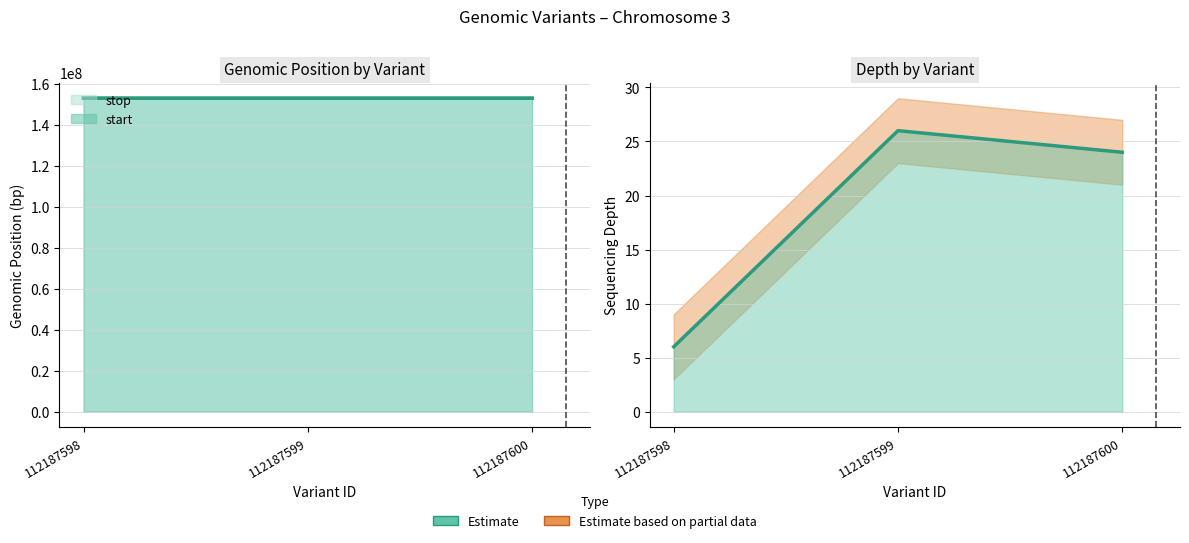

The stop series shows 152861732 at 112187600. True or false?

True